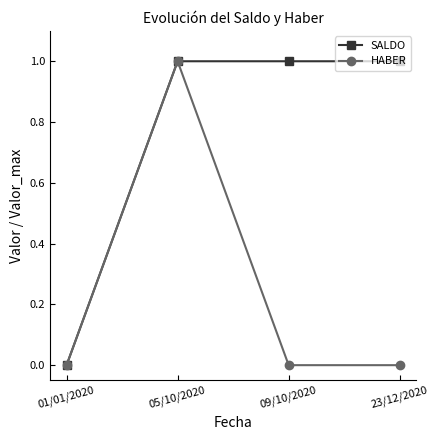

Which series has the largest total across all categories?

SALDO